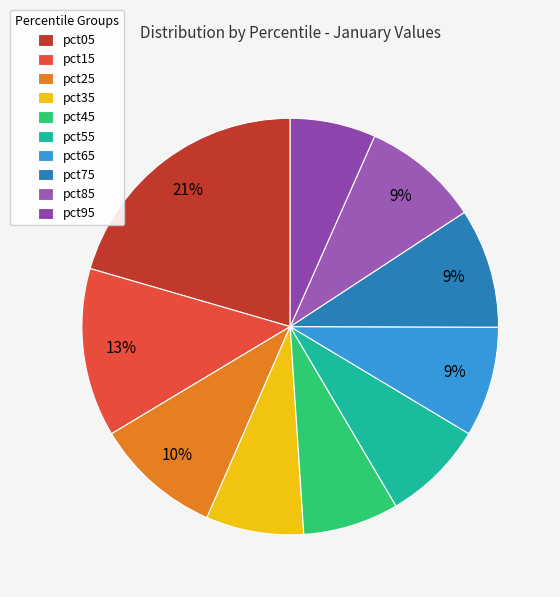

The pct95 slice represents 7% of the pie. True or false?

True